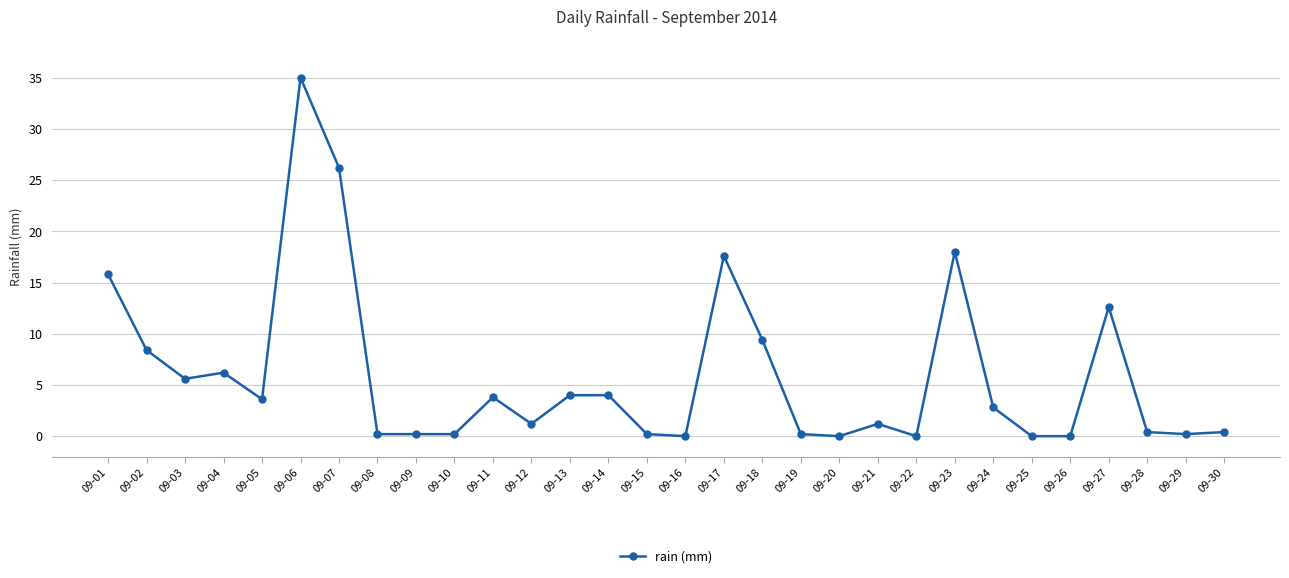

True or false: there are more than 2 points higher than both neighbors.

True